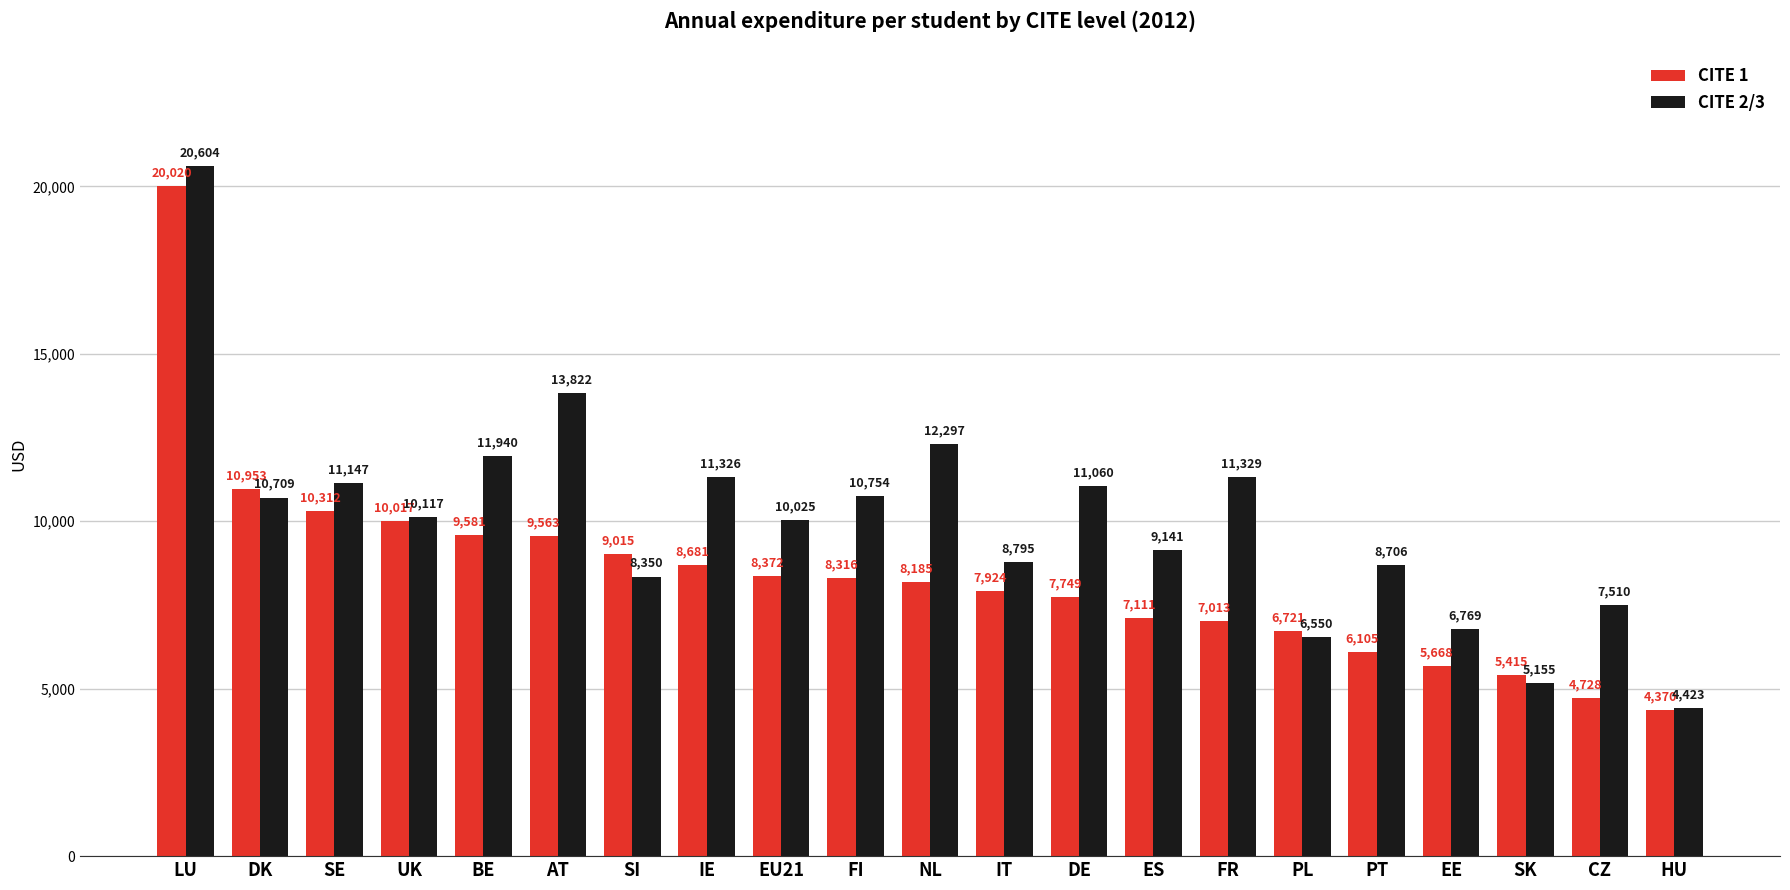

The value of CITE 2/3 at DE is 18112.0. True or false?

False